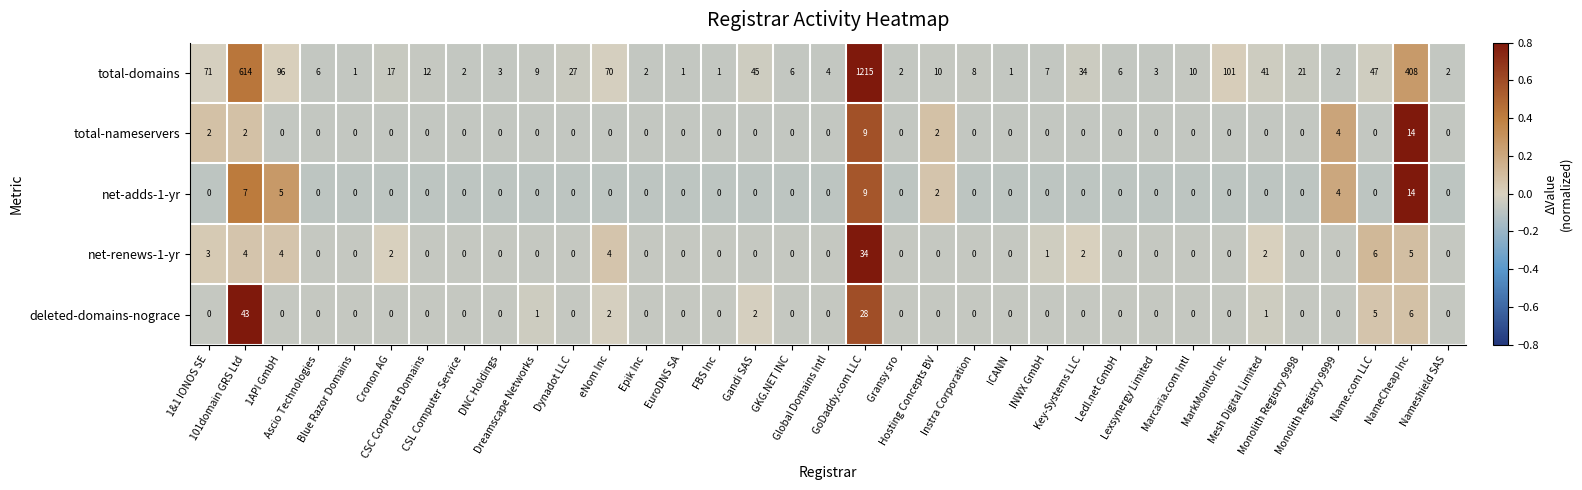

Which series has the largest range (max minus min)?

total-domains